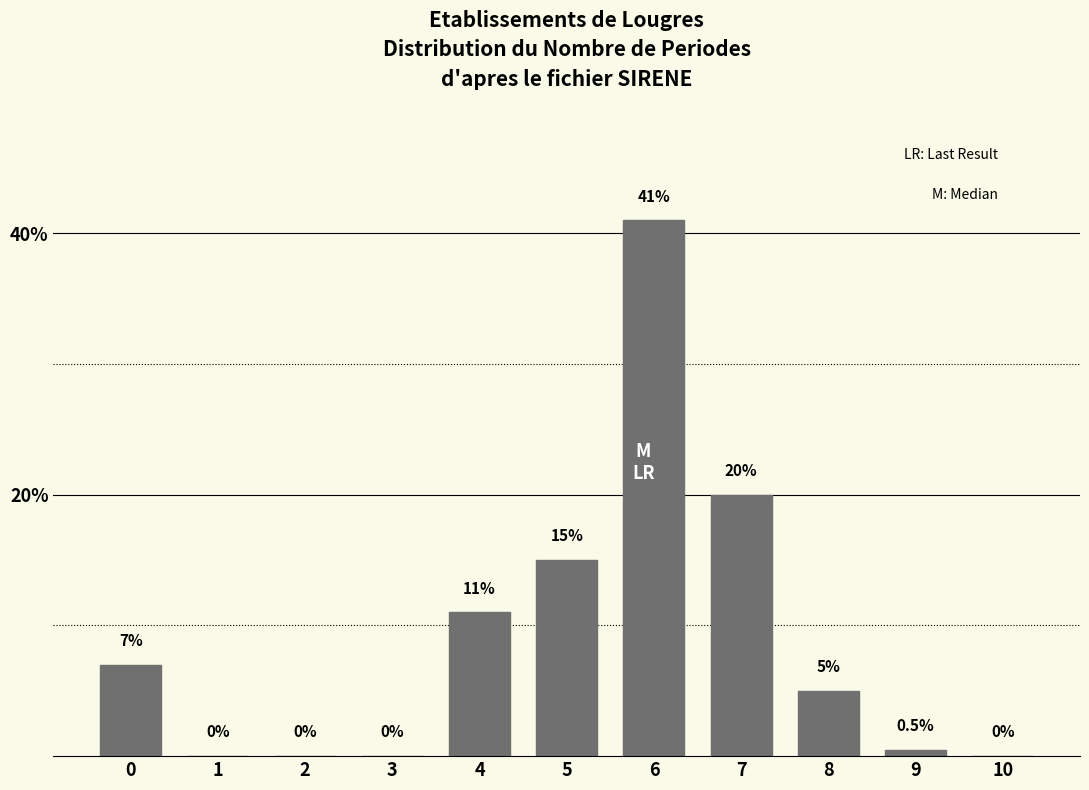

Reading right to left, what are all the values shown in this chart?

10=0.0	9=0.5	8=5.0	7=20.0	6=41.0	5=15.0	4=11.0	3=0.0	2=0.0	1=0.0	0=7.0